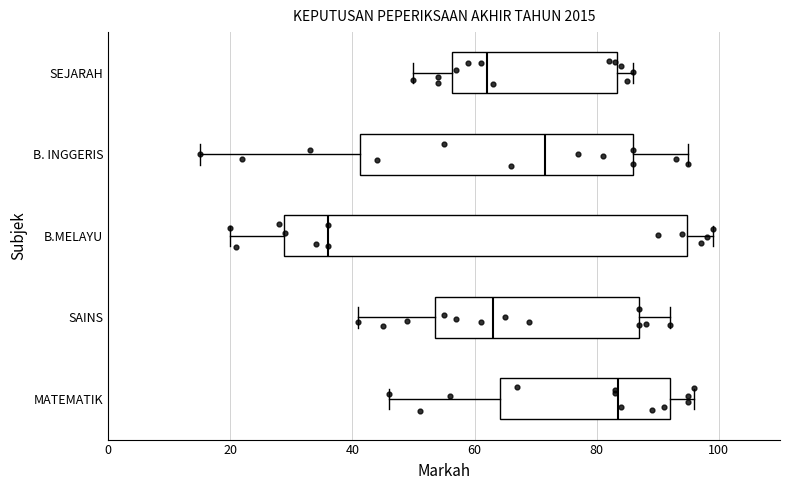

Where is the right edge of the box for B.MELAYU on the x-axis? The values are not printed on the chart, so give them approximately, as read against the axis.

94